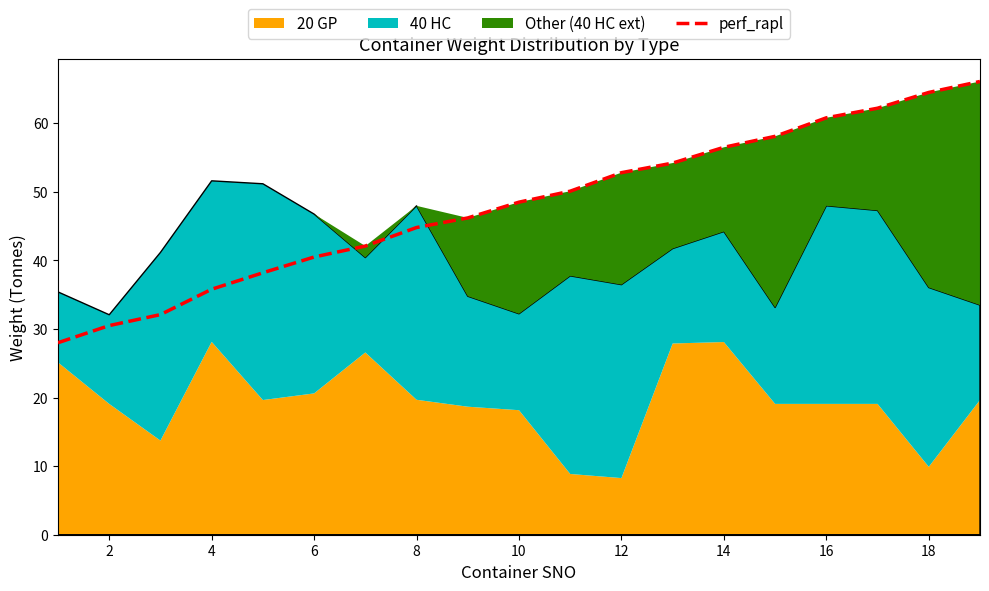

What is the difference between the maximum and second lowest values?

35.6